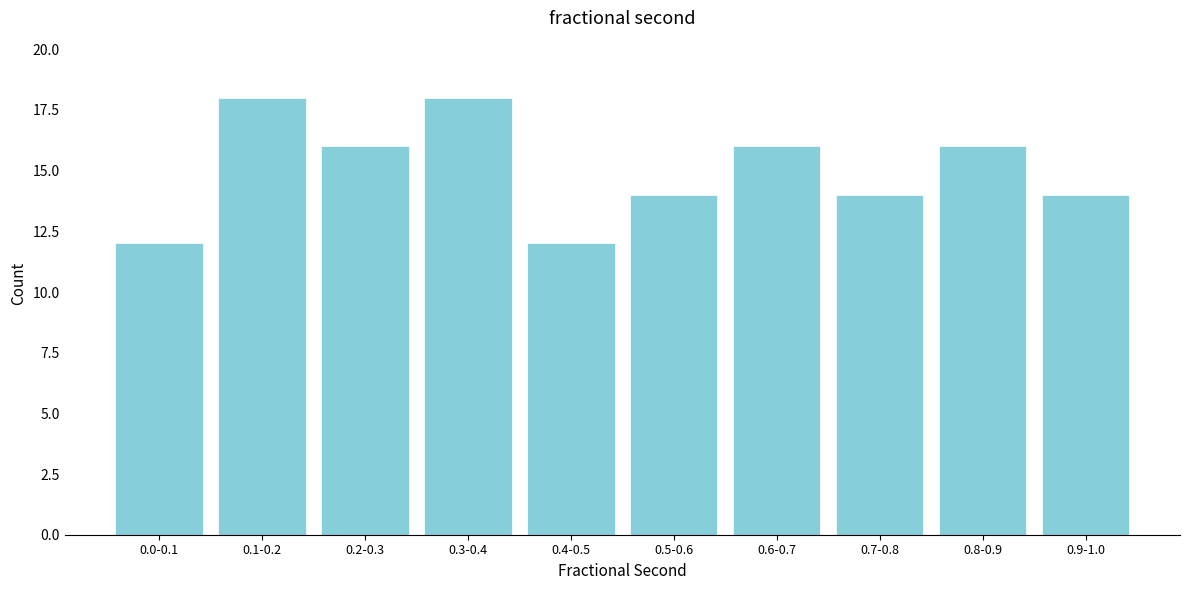

Reading left to right, transcribe all the data shown in this chart.

12	18	16	18	12	14	16	14	16	14